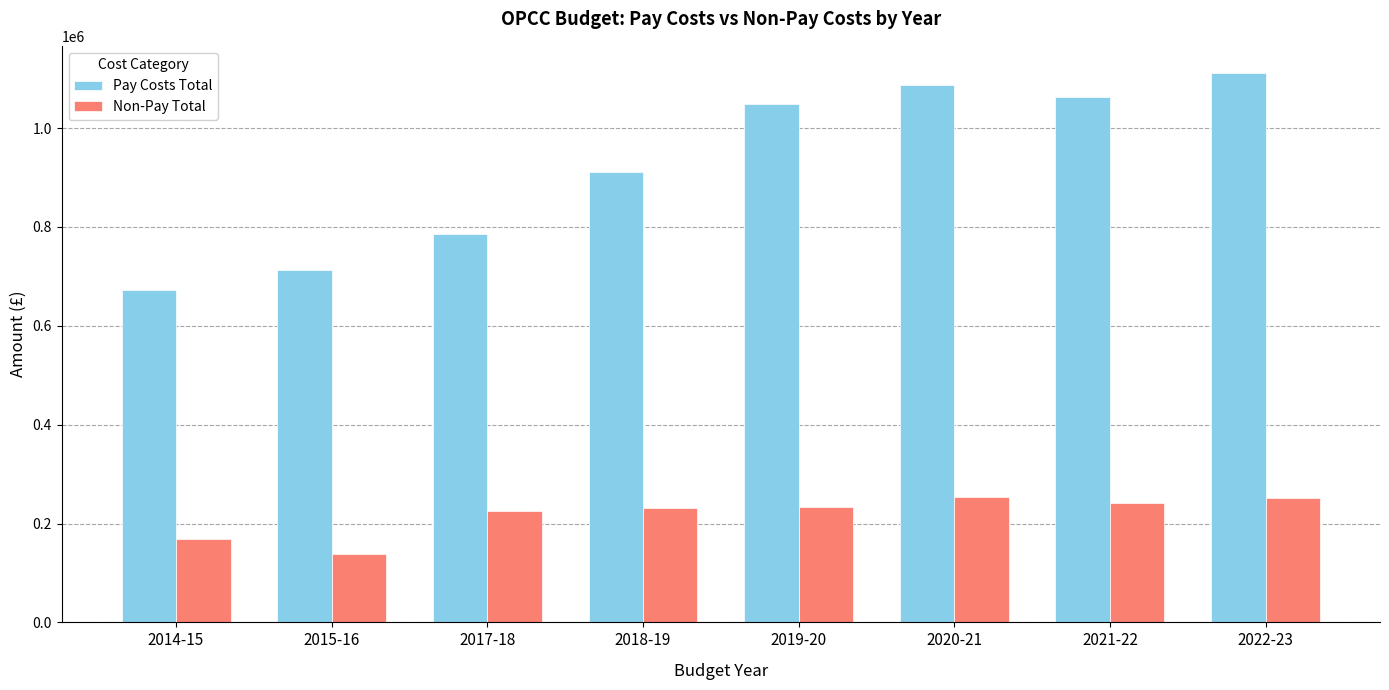

What value does the Non-Pay Total series have at 2015-16, to the nearest 10?

137790